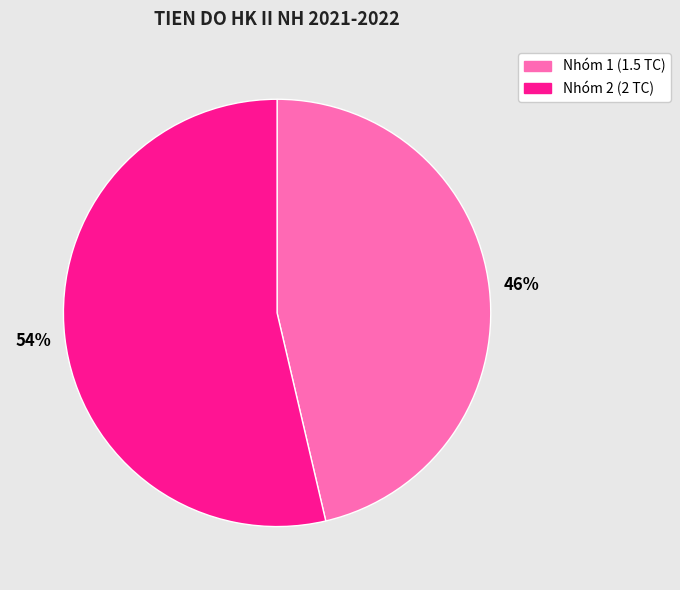

Is there a majority slice in this chart?

Yes